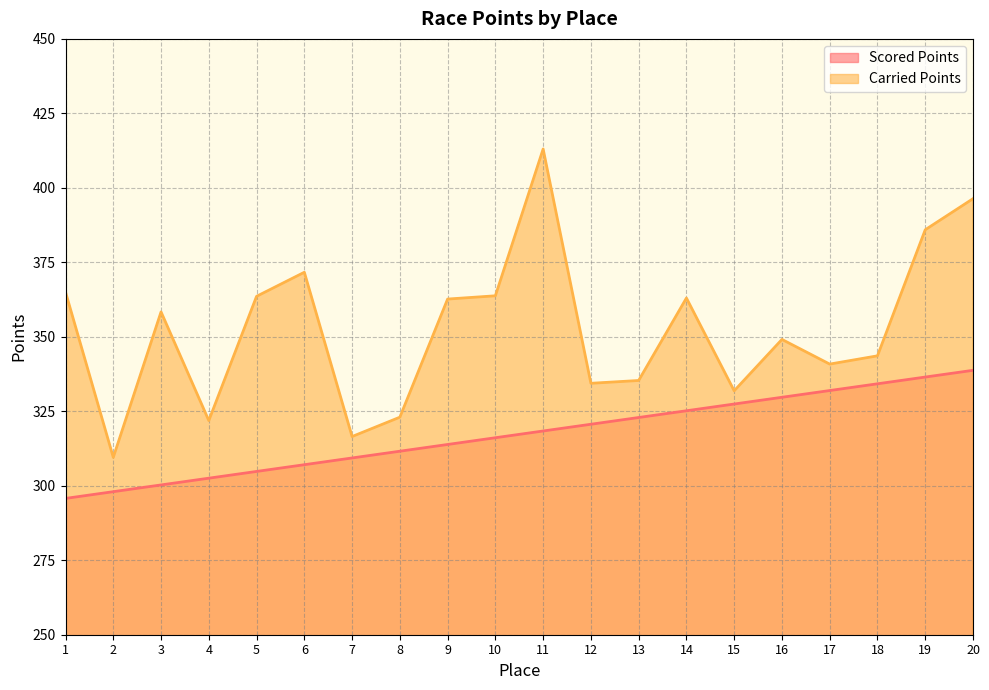

List the series in order of their overall mean, highest first.

Carried Points, Scored Points